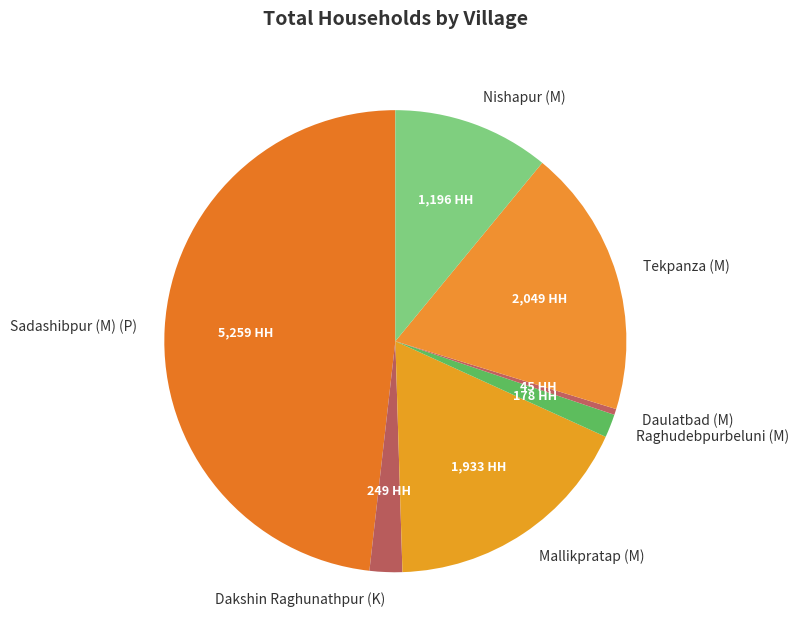

Do Sadashibpur (M) (P) and Tekpanza (M) together represent more than half of the pie?

Yes